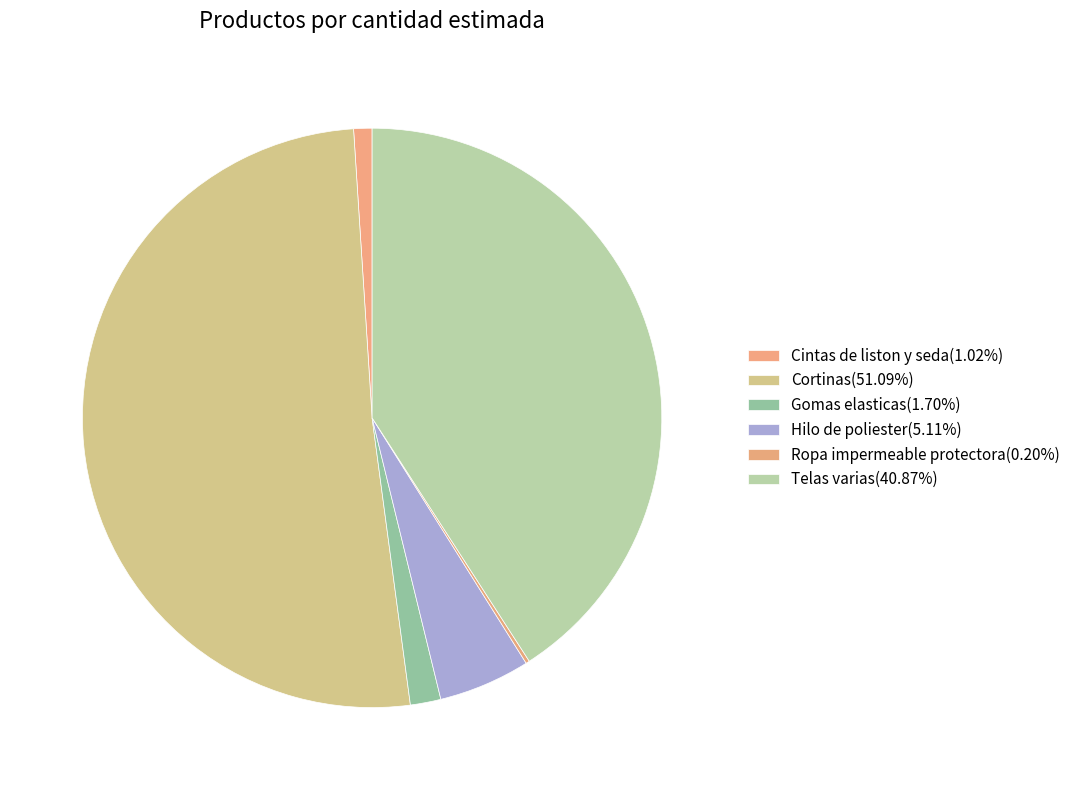

How many slices are in this pie chart?

6